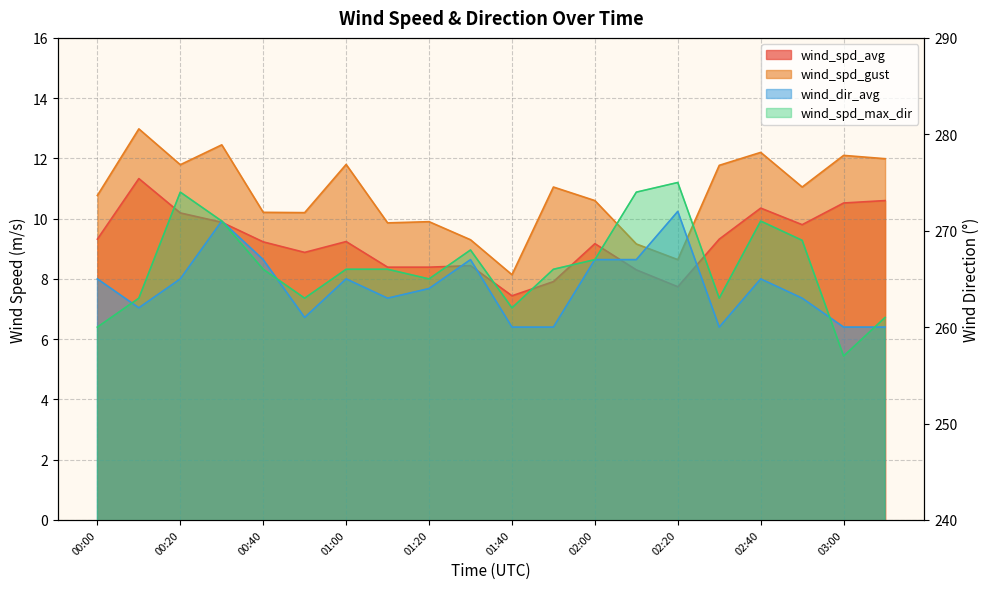

Count the number of categories in the chart.

20